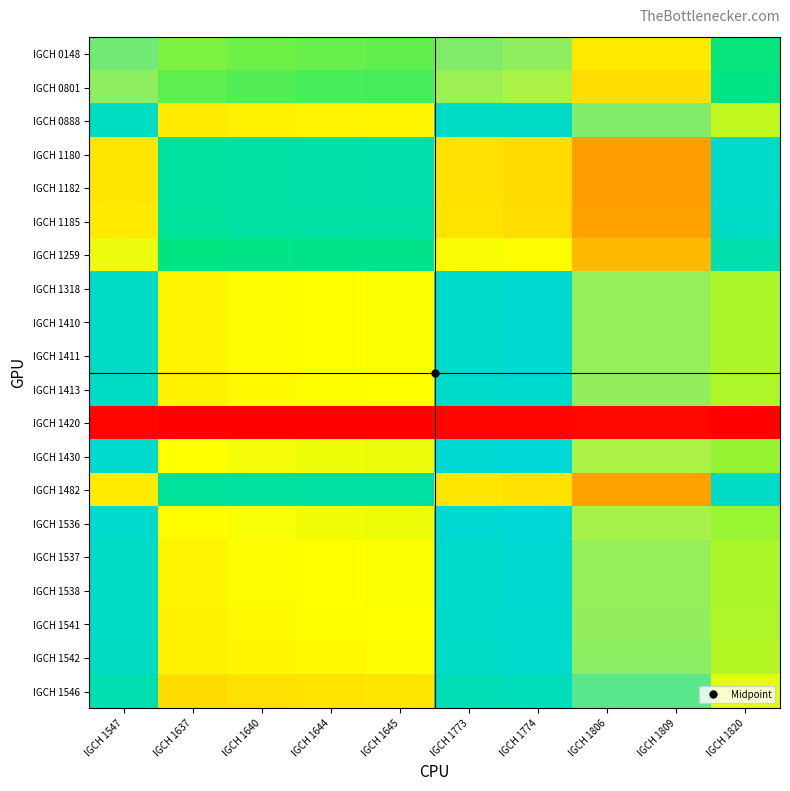

Reading right to left, transcribe all the data shown in this chart.

IGCH 0148: IGCH 1820=42.4	IGCH 1809=73.7	IGCH 1806=73.7	IGCH 1774=65.1	IGCH 1773=64.4	IGCH 1645=37.3	IGCH 1644=37.1	IGCH 1640=36.6	IGCH 1637=35.9	IGCH 1547=63.6
IGCH 0801: IGCH 1820=44.1	IGCH 1809=75.0	IGCH 1806=75.0	IGCH 1774=66.7	IGCH 1773=65.9	IGCH 1645=39.0	IGCH 1644=38.7	IGCH 1640=38.2	IGCH 1637=37.5	IGCH 1547=65.2
IGCH 0888: IGCH 1820=32.1	IGCH 1809=64.3	IGCH 1806=64.3	IGCH 1774=54.5	IGCH 1773=53.7	IGCH 1645=27.7	IGCH 1644=27.5	IGCH 1640=27.1	IGCH 1637=26.5	IGCH 1547=52.9
IGCH 1180: IGCH 1820=54.8	IGCH 1809=82.1	IGCH 1806=82.1	IGCH 1774=75.4	IGCH 1773=74.8	IGCH 1645=49.5	IGCH 1644=49.2	IGCH 1640=48.7	IGCH 1637=47.9	IGCH 1547=74.2
IGCH 1182: IGCH 1820=54.8	IGCH 1809=82.1	IGCH 1806=82.1	IGCH 1774=75.4	IGCH 1773=74.8	IGCH 1645=49.5	IGCH 1644=49.2	IGCH 1640=48.7	IGCH 1637=47.9	IGCH 1547=74.2
IGCH 1185: IGCH 1820=54.2	IGCH 1809=81.8	IGCH 1806=81.8	IGCH 1774=75.0	IGCH 1773=74.4	IGCH 1645=48.9	IGCH 1644=48.6	IGCH 1640=48.1	IGCH 1637=47.4	IGCH 1547=73.8
IGCH 1259: IGCH 1820=50.0	IGCH 1809=79.2	IGCH 1806=79.2	IGCH 1774=71.7	IGCH 1773=71.0	IGCH 1645=44.7	IGCH 1644=44.4	IGCH 1640=43.9	IGCH 1637=43.2	IGCH 1547=70.4
IGCH 1318: IGCH 1820=33.3	IGCH 1809=65.5	IGCH 1806=65.5	IGCH 1774=55.9	IGCH 1773=55.1	IGCH 1645=28.8	IGCH 1644=28.6	IGCH 1640=28.1	IGCH 1637=27.5	IGCH 1547=54.3
IGCH 1410: IGCH 1820=33.3	IGCH 1809=65.5	IGCH 1806=65.5	IGCH 1774=55.9	IGCH 1773=55.1	IGCH 1645=28.8	IGCH 1644=28.6	IGCH 1640=28.1	IGCH 1637=27.5	IGCH 1547=54.3
IGCH 1411: IGCH 1820=33.3	IGCH 1809=65.5	IGCH 1806=65.5	IGCH 1774=55.9	IGCH 1773=55.1	IGCH 1645=28.8	IGCH 1644=28.6	IGCH 1640=28.1	IGCH 1637=27.5	IGCH 1547=54.3
IGCH 1413: IGCH 1820=33.1	IGCH 1809=65.3	IGCH 1806=65.3	IGCH 1774=55.6	IGCH 1773=54.8	IGCH 1645=28.6	IGCH 1644=28.4	IGCH 1640=27.9	IGCH 1637=27.3	IGCH 1547=54.0
IGCH 1420: IGCH 1820=0.3	IGCH 1809=1.0	IGCH 1806=1.0	IGCH 1774=0.7	IGCH 1773=0.6	IGCH 1645=0.2	IGCH 1644=0.2	IGCH 1640=0.2	IGCH 1637=0.2	IGCH 1547=0.6
IGCH 1430: IGCH 1820=34.5	IGCH 1809=66.7	IGCH 1806=66.7	IGCH 1774=57.1	IGCH 1773=56.3	IGCH 1645=29.9	IGCH 1644=29.6	IGCH 1640=29.2	IGCH 1637=28.6	IGCH 1547=55.6
IGCH 1482: IGCH 1820=53.9	IGCH 1809=81.7	IGCH 1806=81.7	IGCH 1774=74.8	IGCH 1773=74.2	IGCH 1645=48.6	IGCH 1644=48.4	IGCH 1640=47.8	IGCH 1637=47.1	IGCH 1547=73.6
IGCH 1536: IGCH 1820=34.3	IGCH 1809=66.4	IGCH 1806=66.4	IGCH 1774=56.9	IGCH 1773=56.1	IGCH 1645=29.6	IGCH 1644=29.4	IGCH 1640=29.0	IGCH 1637=28.4	IGCH 1547=55.3
IGCH 1537: IGCH 1820=33.3	IGCH 1809=65.5	IGCH 1806=65.5	IGCH 1774=55.9	IGCH 1773=55.1	IGCH 1645=28.8	IGCH 1644=28.6	IGCH 1640=28.1	IGCH 1637=27.5	IGCH 1547=54.3
IGCH 1538: IGCH 1820=33.3	IGCH 1809=65.5	IGCH 1806=65.5	IGCH 1774=55.9	IGCH 1773=55.1	IGCH 1645=28.8	IGCH 1644=28.6	IGCH 1640=28.1	IGCH 1637=27.5	IGCH 1547=54.3
IGCH 1541: IGCH 1820=33.1	IGCH 1809=65.3	IGCH 1806=65.3	IGCH 1774=55.6	IGCH 1773=54.8	IGCH 1645=28.6	IGCH 1644=28.4	IGCH 1640=27.9	IGCH 1637=27.3	IGCH 1547=54.0
IGCH 1542: IGCH 1820=32.7	IGCH 1809=64.9	IGCH 1806=64.9	IGCH 1774=55.2	IGCH 1773=54.4	IGCH 1645=28.2	IGCH 1644=28.0	IGCH 1640=27.6	IGCH 1637=27.0	IGCH 1547=53.6
IGCH 1546: IGCH 1820=30.1	IGCH 1809=62.1	IGCH 1806=62.1	IGCH 1774=52.2	IGCH 1773=51.4	IGCH 1645=25.9	IGCH 1644=25.7	IGCH 1640=25.3	IGCH 1637=24.7	IGCH 1547=50.6